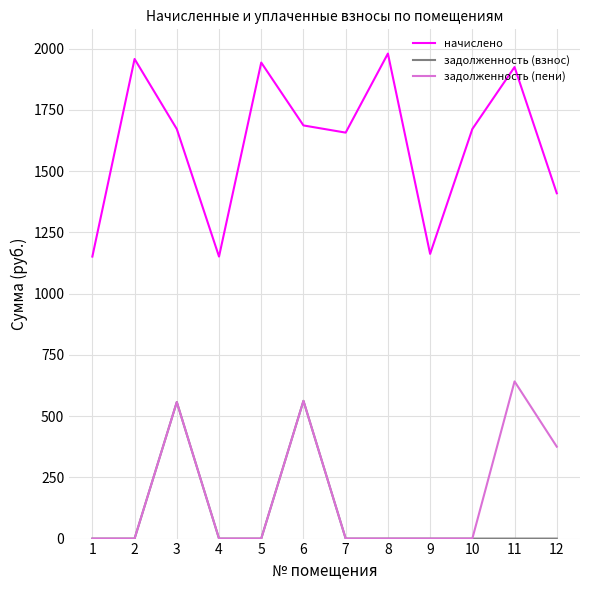

The value of задолженность (взнос) at 12 is 0.0. True or false?

True